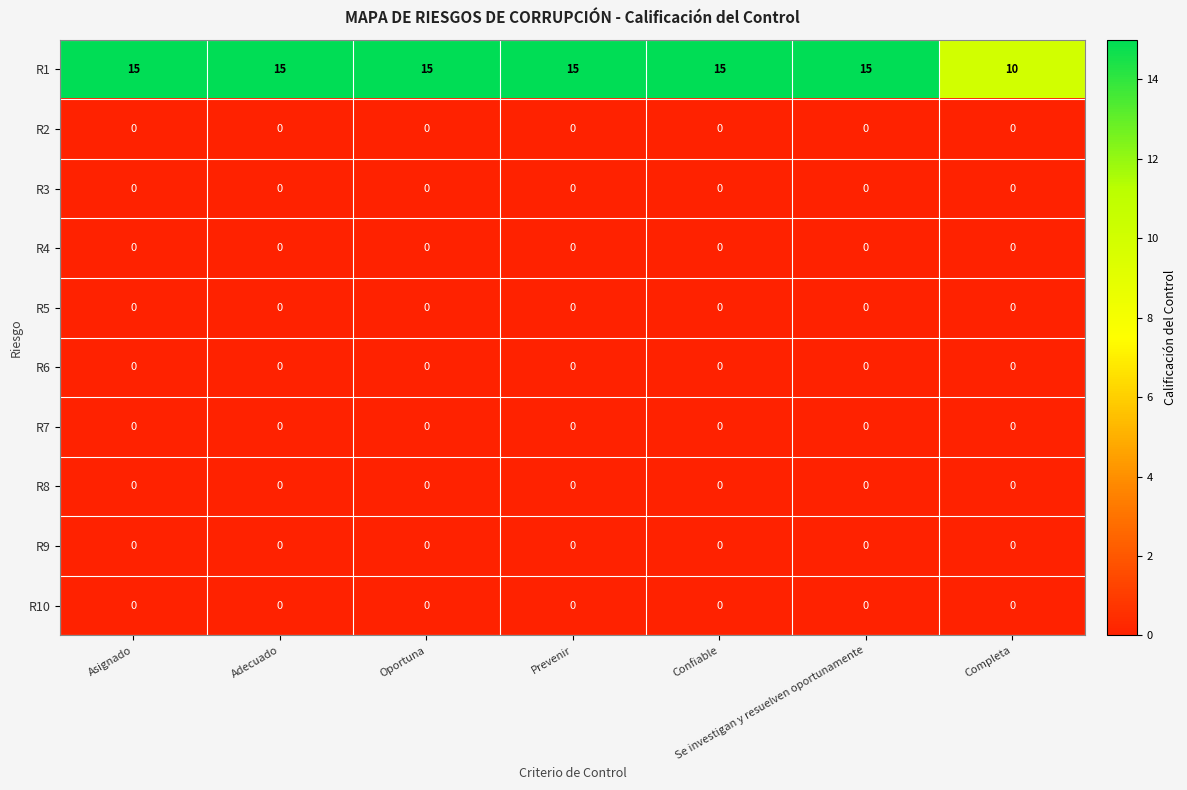

The value of R5 at Adecuado is 0. True or false?

True